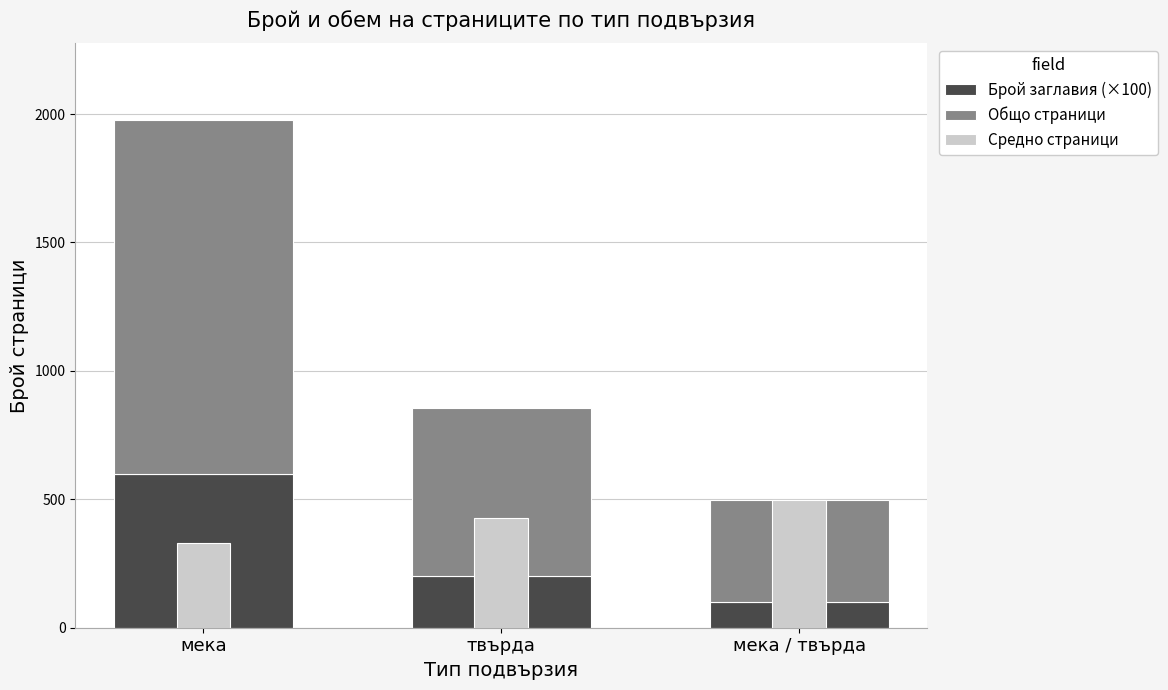

Where is Средно страници nearest to the value 413?

твърда